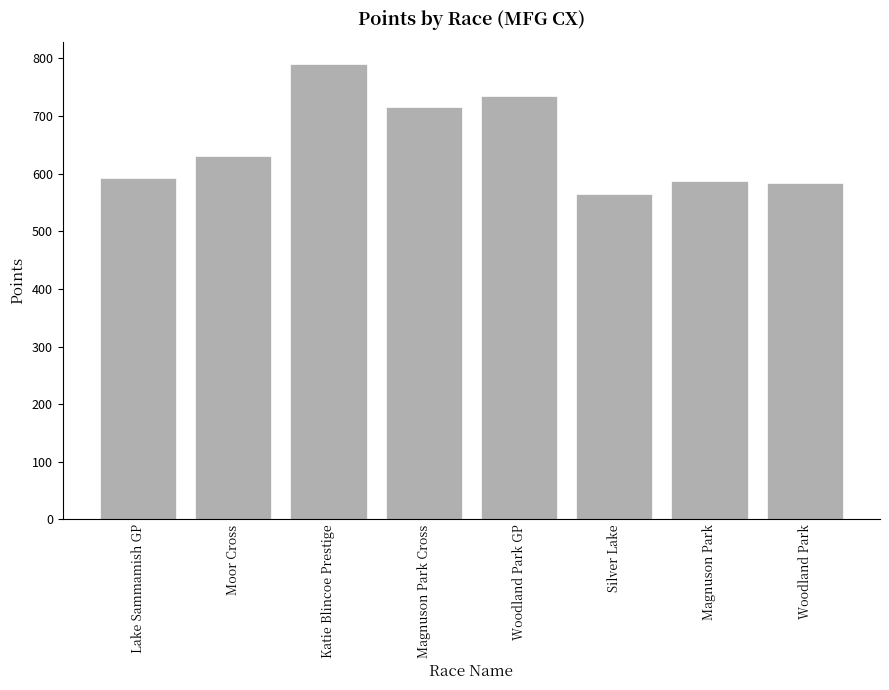

What is the difference between the values at Woodland Park GP and Moor Cross?

104.0